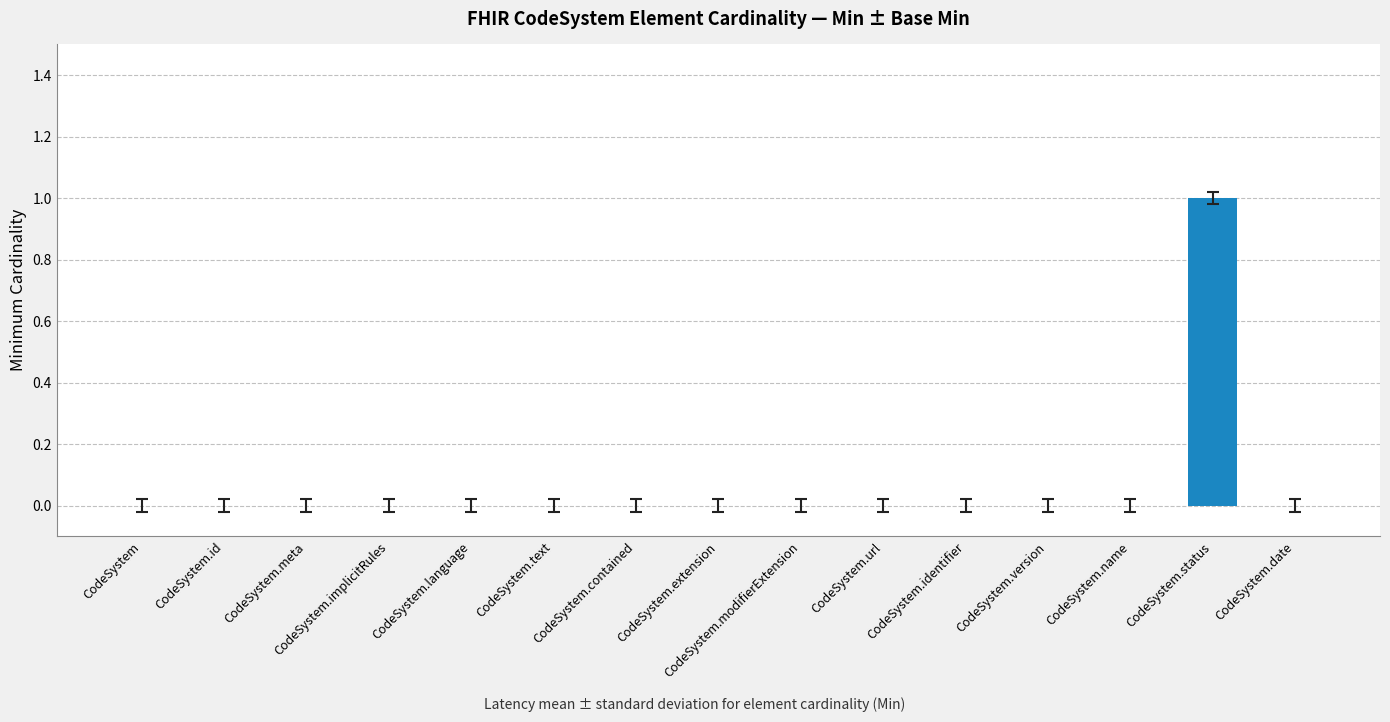

How many categories are shown in the chart?

15